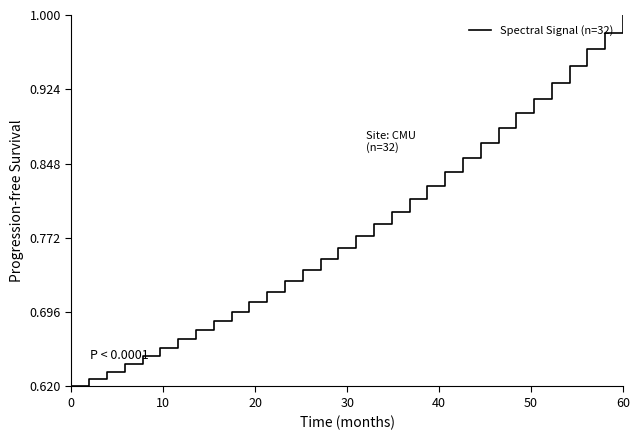

What is the difference between the maximum and minimum values?

0.4